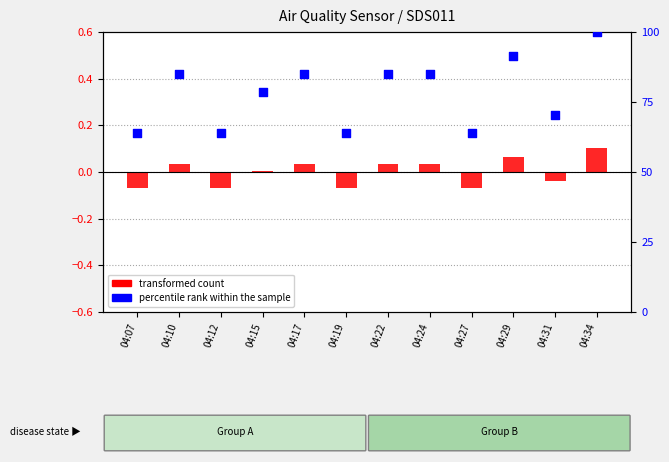

What are all the series names shown in the legend?

transformed count, percentile rank within the sample